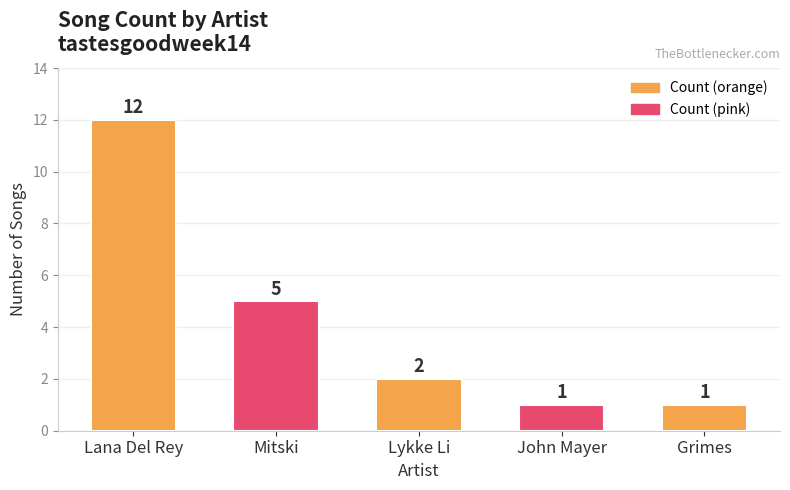

The value at Mitski is 5. True or false?

True